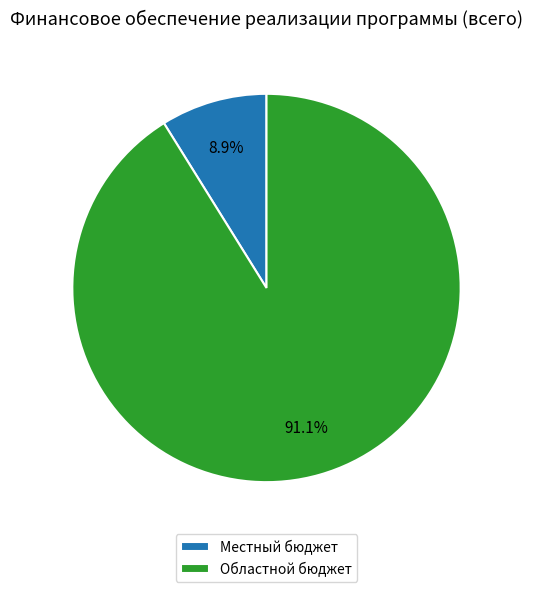

Rank the categories by value from lowest to highest.

Местный бюджет, Областной бюджет